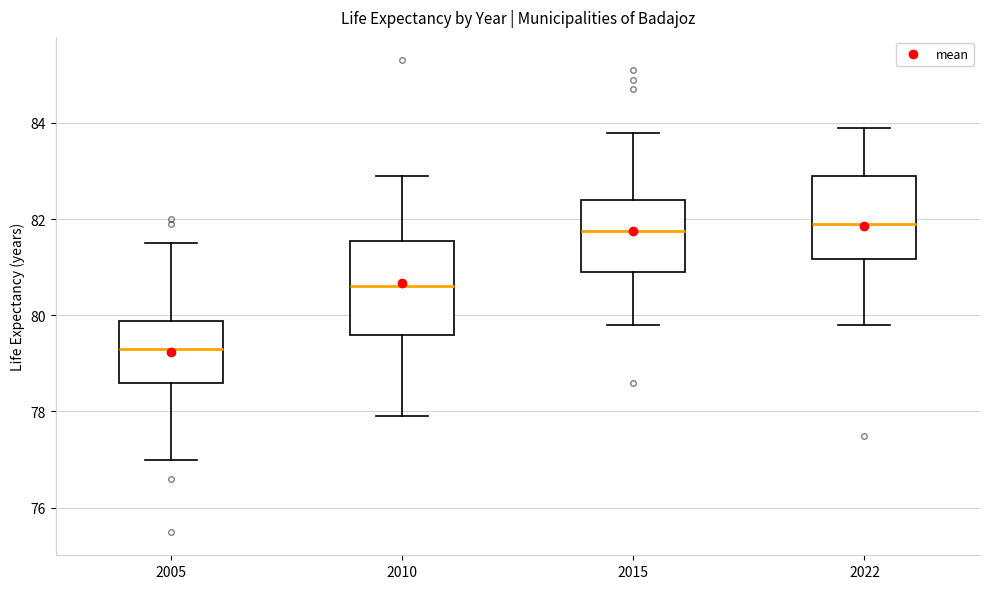

Reading left to right, transcribe this box plot: for each box, give where its median line is, the range the box spans, and where its two whiskers end, as read against the y-axis. The values are not printed on the chart, so give them approximately, as read against the axis.

2005: median 79.4, box 78.6 to 79.8, whiskers 77.0 to 81.6
2010: median 80.6, box 79.6 to 81.6, whiskers 78.0 to 83.0
2015: median 81.8, box 81.0 to 82.4, whiskers 79.8 to 83.8
2022: median 82.0, box 81.2 to 83.0, whiskers 79.8 to 84.0